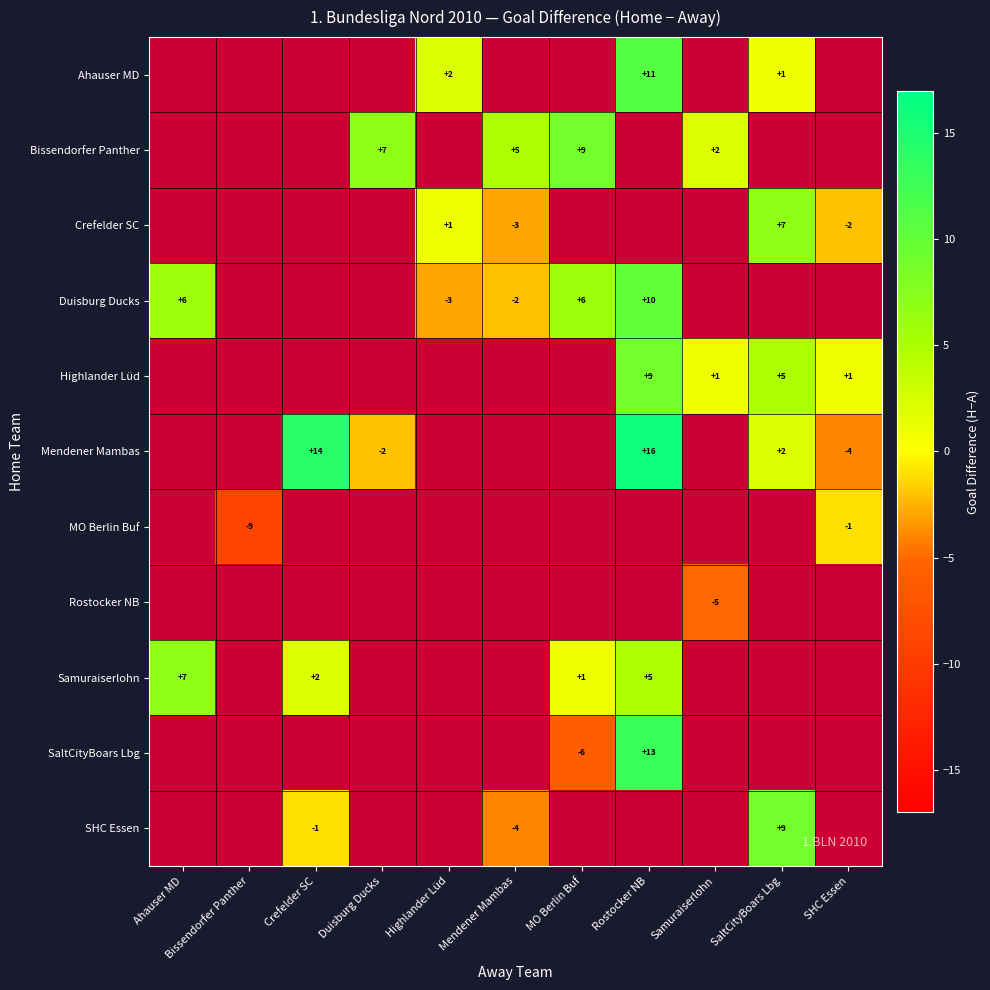

At how many categories does at least one series exceed 7?

4